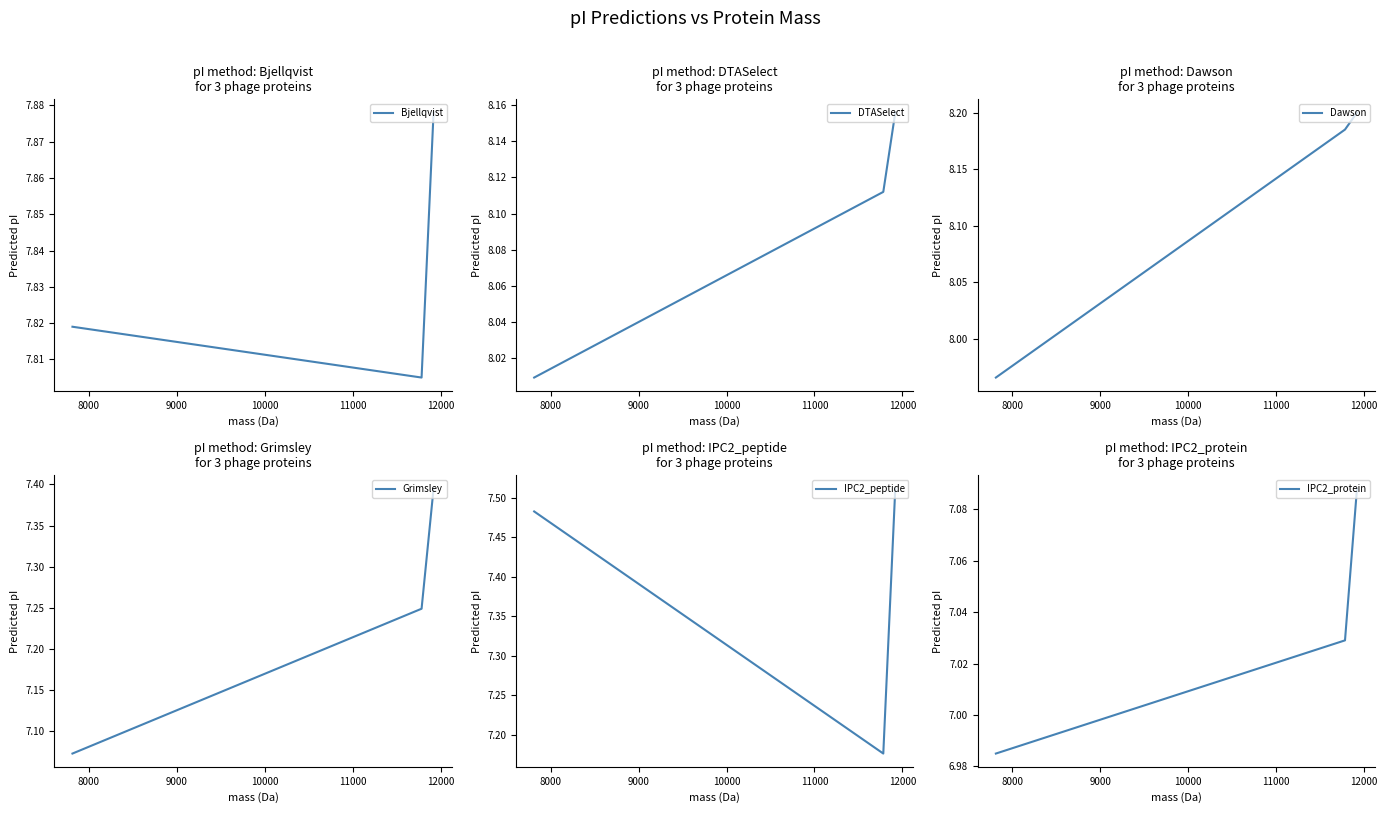

What is the maximum value shown in the chart?

8.2